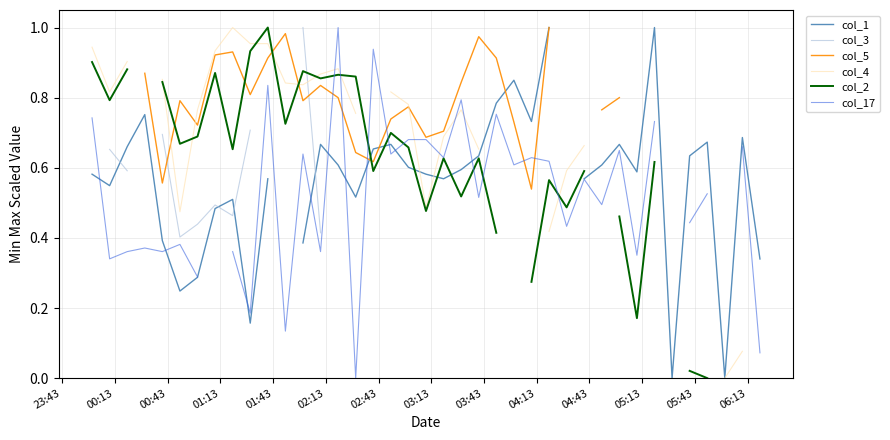

How many intersections are there between col_2 and col_4?

8